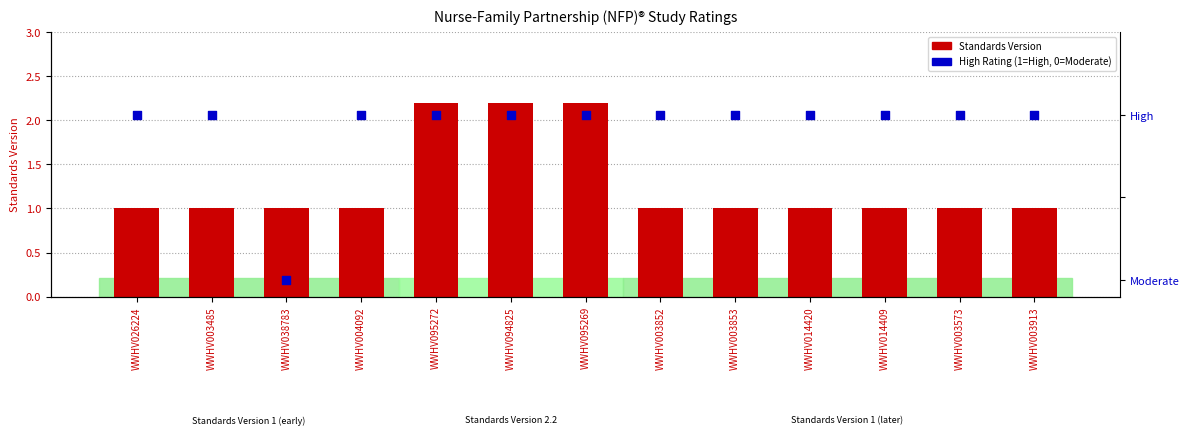

At which category is the sum across all series the highest?

WWHV095272